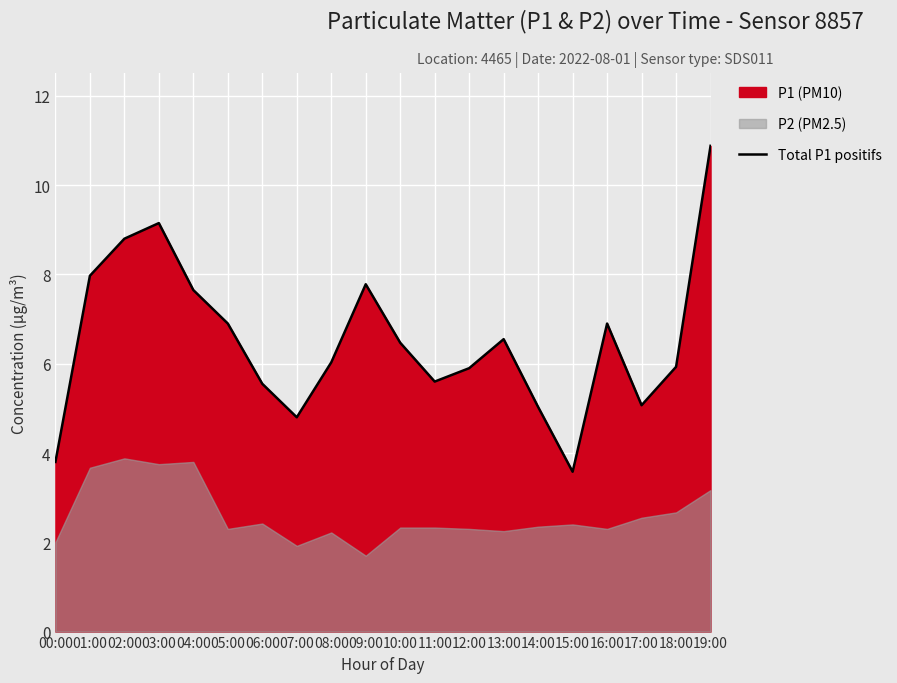

What is the sum of all values?

130.3